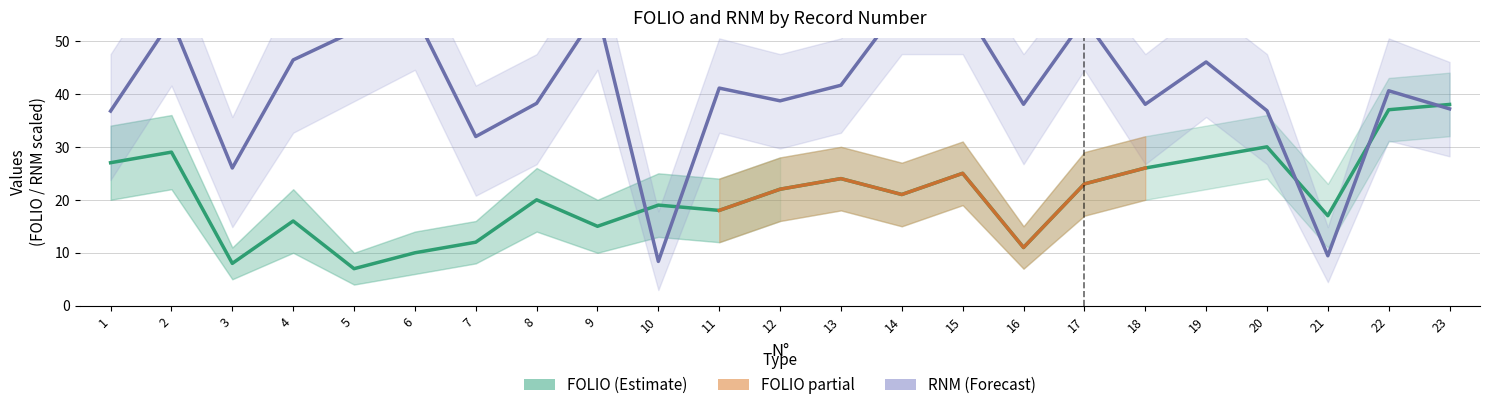

Reading left to right, what are all the values shown in this chart?

FOLIO: 27.0	29.0	8.0	16.0	7.0	10.0	12.0	20.0	15.0	19.0	18.0	22.0	24.0	21.0	25.0	11.0	23.0	26.0	28.0	30.0	17.0	37.0	38.0
RNM: 36.8	53.9	26.0	46.4	51.8	55.0	31.9	38.2	55.6	8.4	41.1	38.7	41.6	57.0	56.7	38.0	54.2	38.0	46.0	36.8	9.4	40.6	37.2